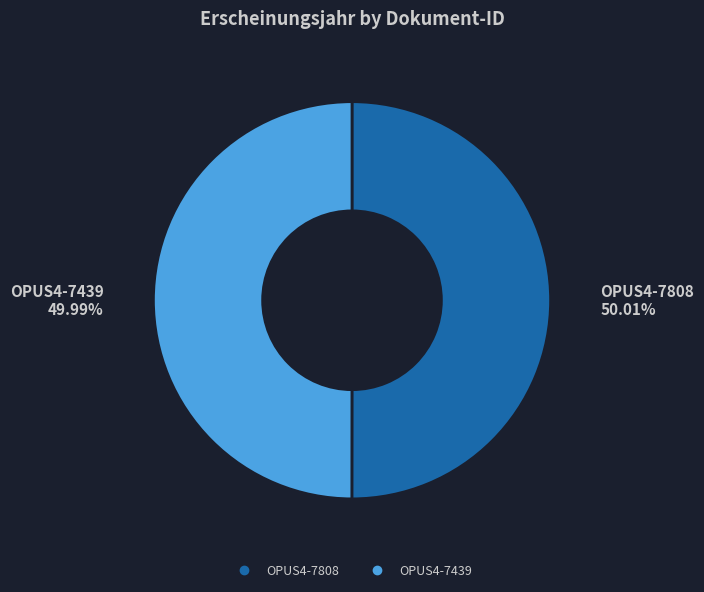

What is the ratio of the value at OPUS4-7439 to the value at OPUS4-7808?

1.0